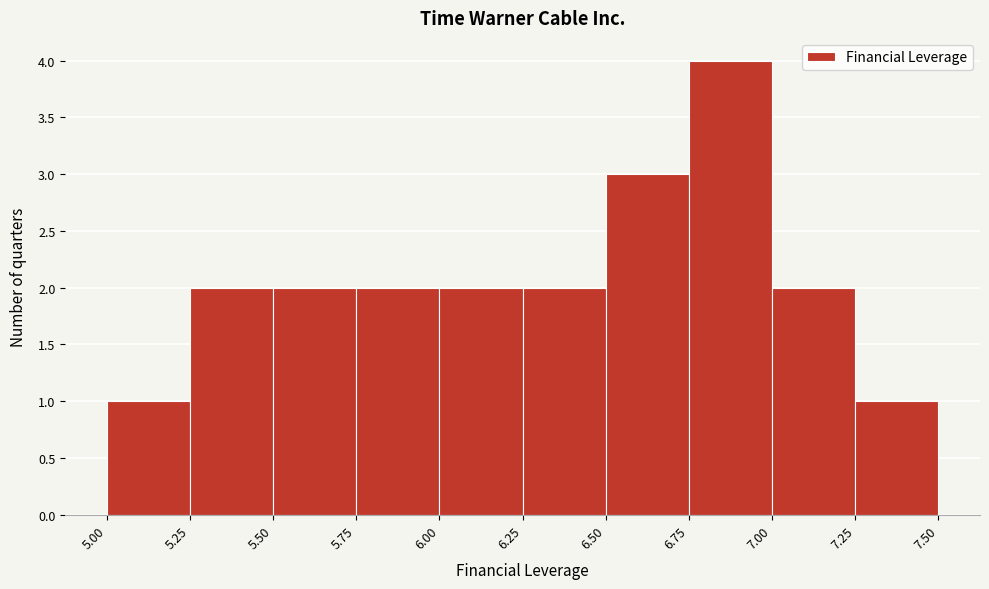

Reading left to right, list every bar in this chart as the range it spans on the x-axis followed by its height. The values are not printed on the chart, so give them approximately, as read against the axis.

5.00 to 5.25: 1
5.25 to 5.50: 2
5.50 to 5.75: 2
5.75 to 6.00: 2
6.00 to 6.25: 2
6.25 to 6.50: 2
6.50 to 6.75: 3
6.75 to 7.00: 4
7.00 to 7.25: 2
7.25 to 7.50: 1